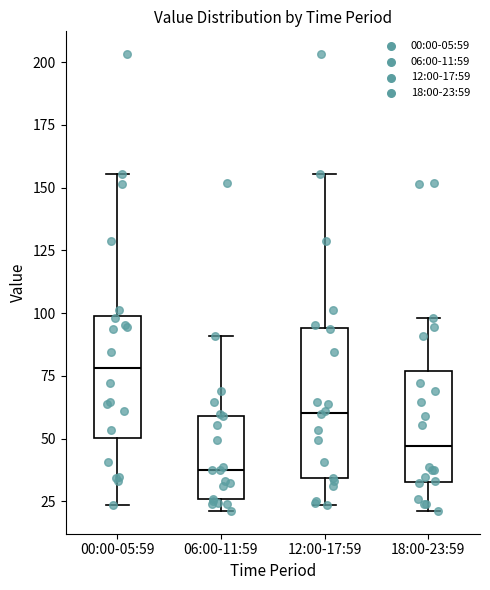

Where is the lower edge of the box for 12:00-17:59 on the y-axis? The values are not printed on the chart, so give them approximately, as read against the axis.

35